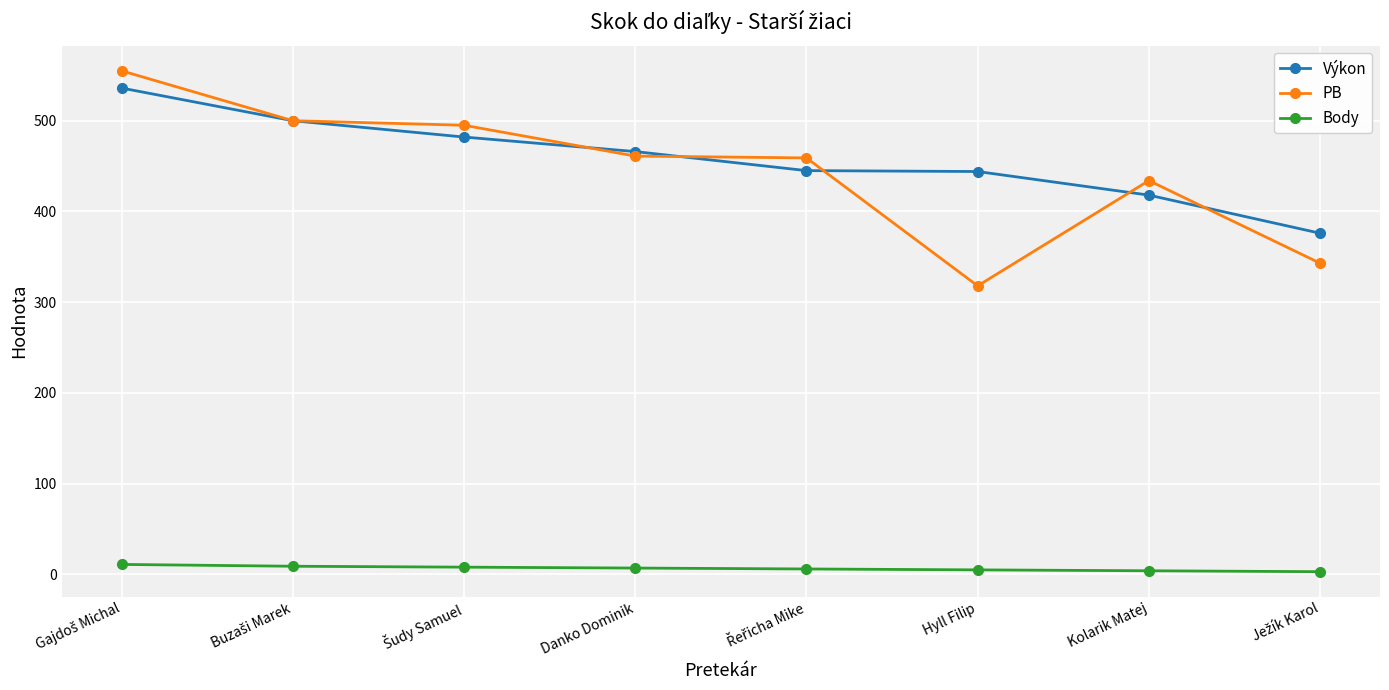

Is the value of PB at Danko Dominik greater than the value of Výkon at Hyll Filip?

Yes